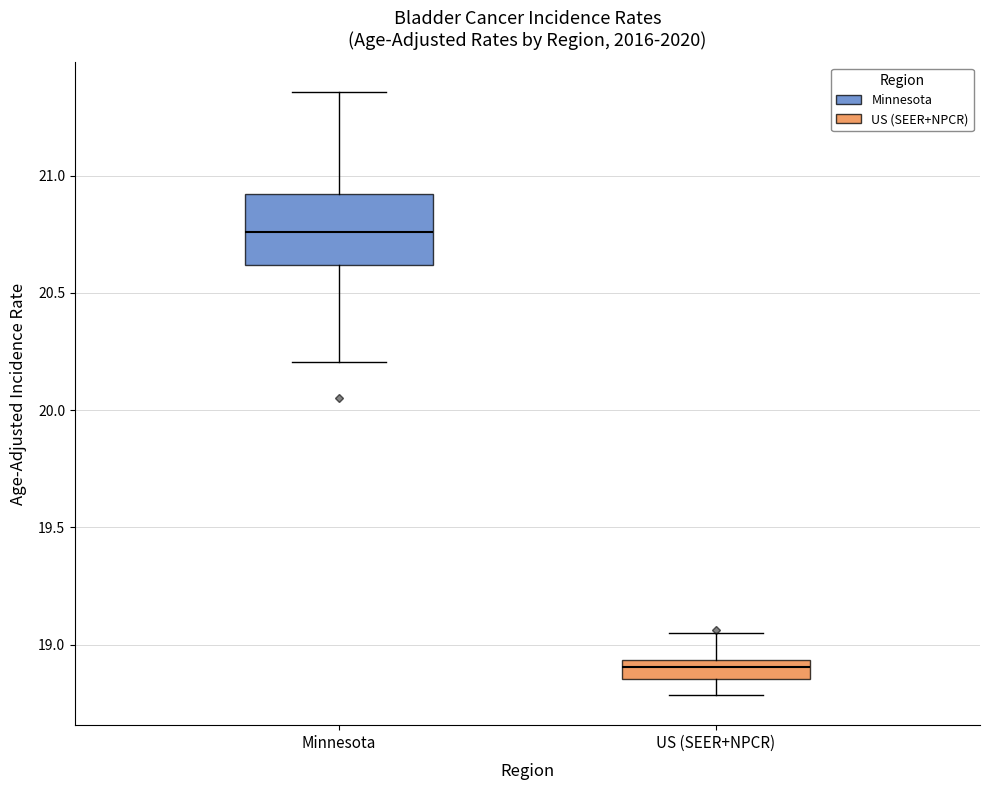

Reading left to right, transcribe this box plot: for each box, give where its median line is, the range the box spans, and where its two whiskers end, as read against the y-axis. The values are not printed on the chart, so give them approximately, as read against the axis.

Minnesota: median 20.75, box 20.60 to 20.90, whiskers 20.20 to 21.35
US (SEER+NPCR): median 18.90, box 18.85 to 18.95, whiskers 18.80 to 19.05